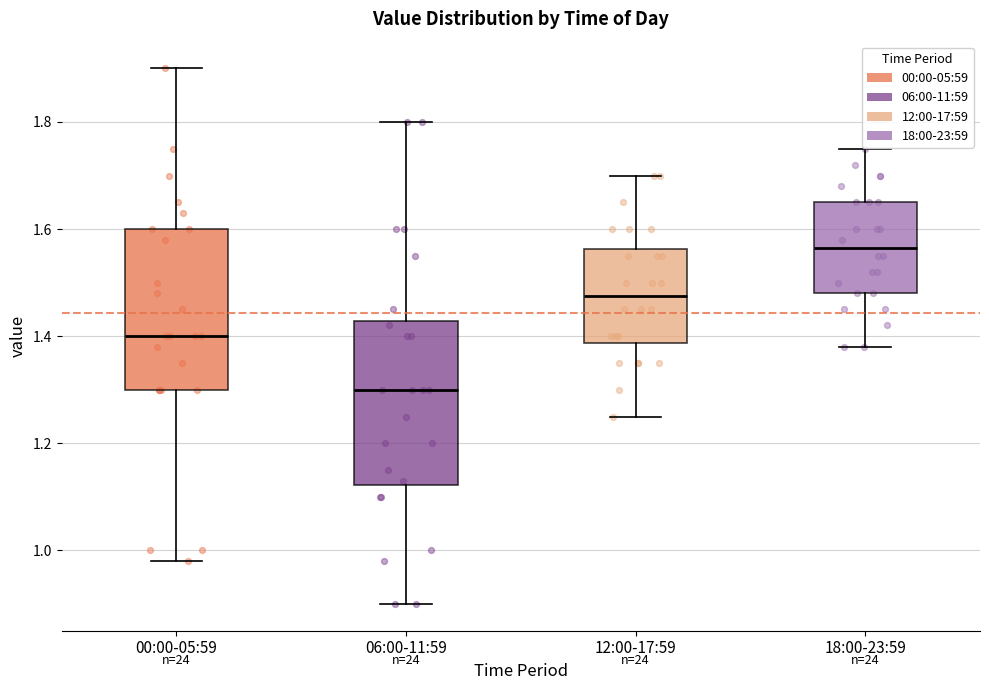

Reading left to right, read every box against the y-axis: the position of its median line, the range the box covers, and the ends of its whiskers. The values are not printed on the chart, so give them approximately, as read against the axis.

00:00-05:59: median 1.40, box 1.30 to 1.60, whiskers 0.98 to 1.90
06:00-11:59: median 1.30, box 1.12 to 1.42, whiskers 0.90 to 1.80
12:00-17:59: median 1.48, box 1.38 to 1.56, whiskers 1.26 to 1.70
18:00-23:59: median 1.56, box 1.48 to 1.66, whiskers 1.38 to 1.76